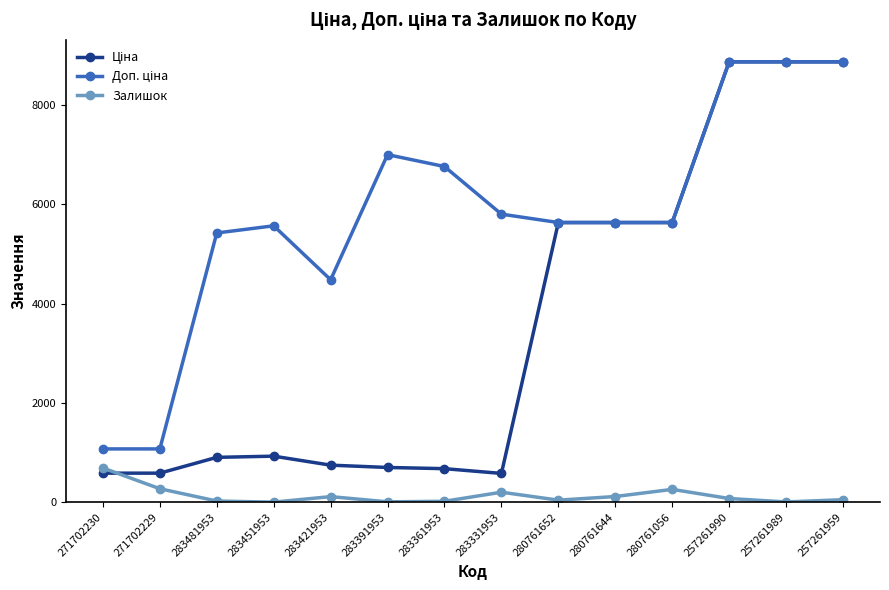

How many lines are shown in the chart?

3